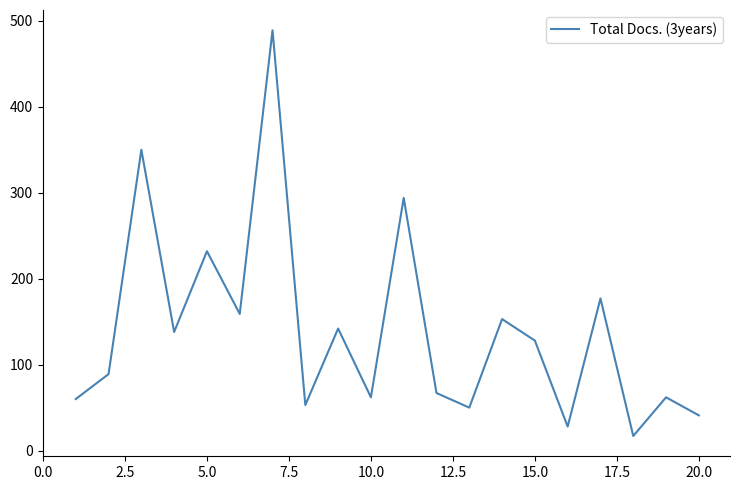

What is the difference between the maximum and minimum values?

472